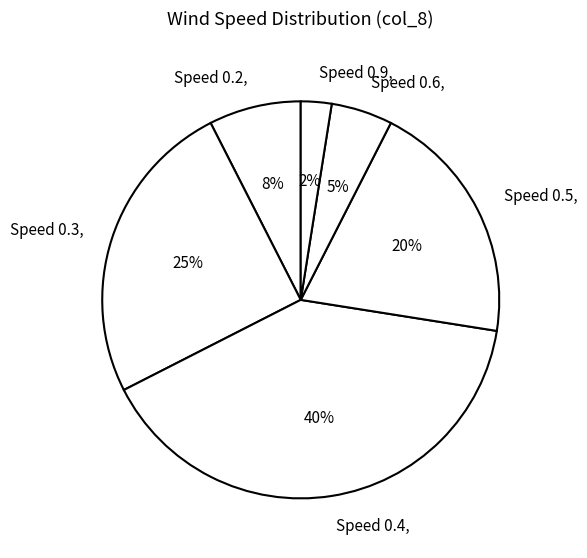

Count the number of slices in the pie.

6